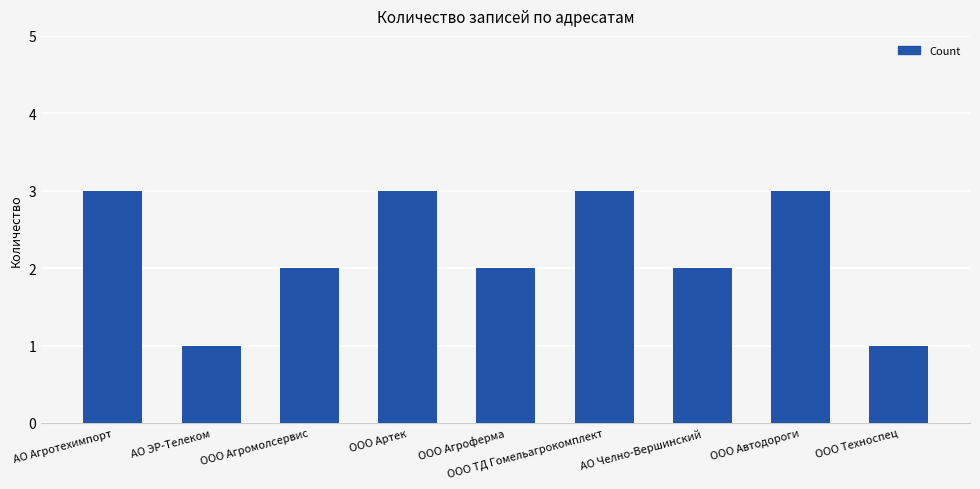

How many series are shown in this chart?

1